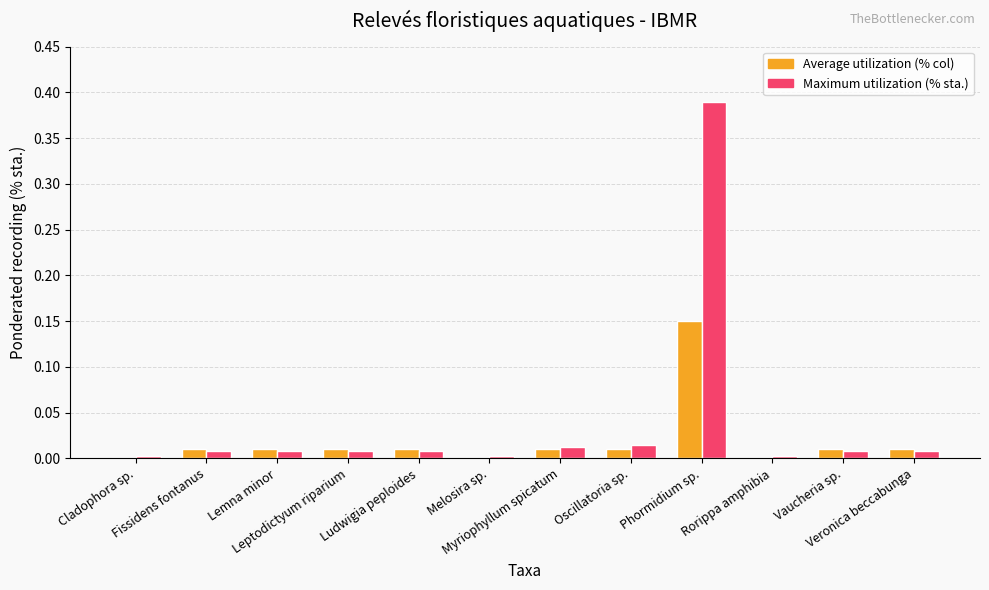

What is the sum of all Maximum utilization (% sta.) values?

0.5